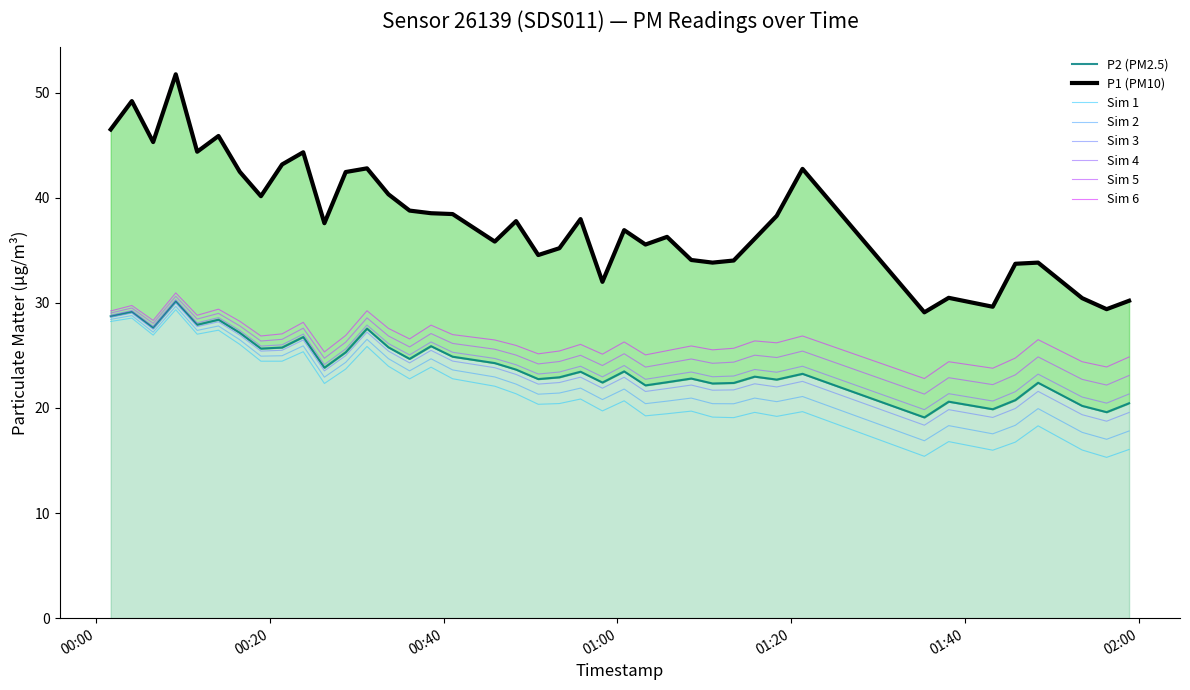

Which series changed the most between 2022-09-12T00:55:45 and 2022-09-12T01:03:13?

P1